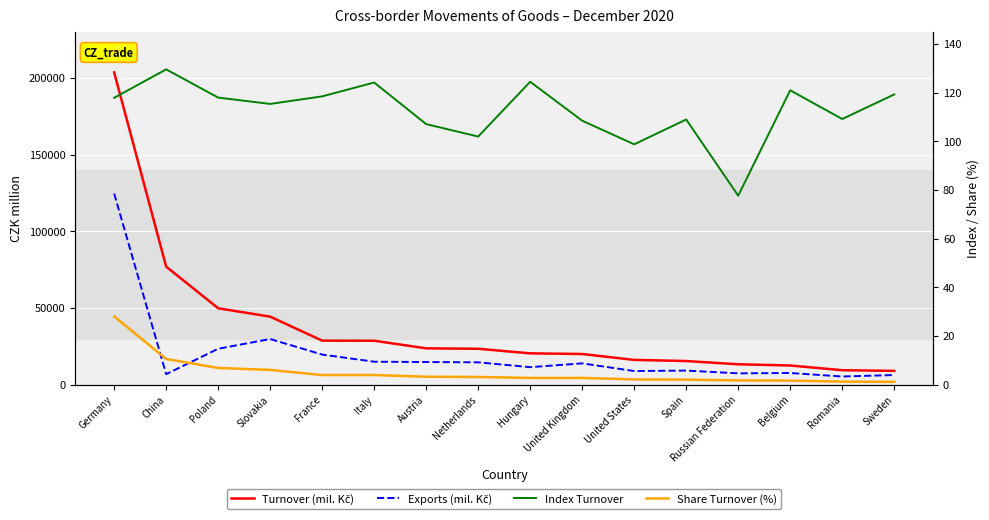

What is the difference between the maximum and second lowest values in the Turnover (mil. Kč) series?

194105.0